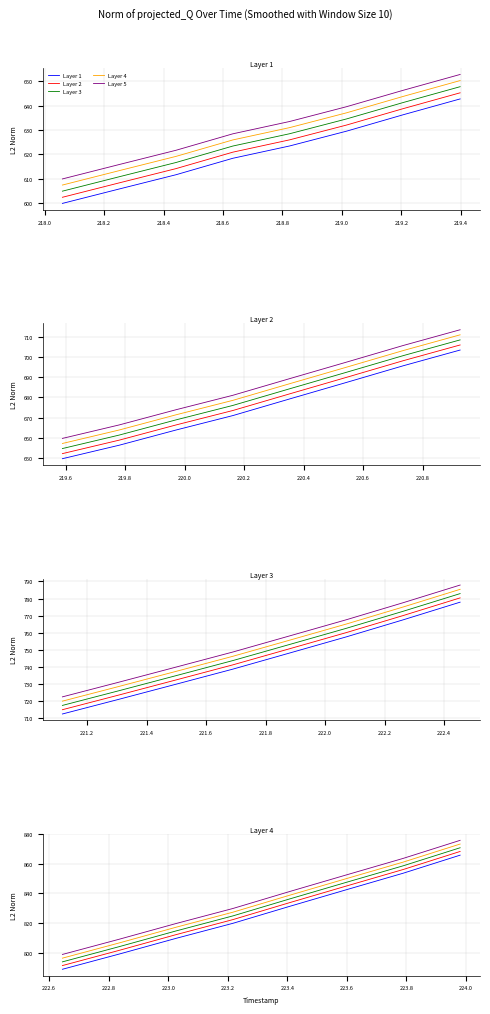

True or false: Intensity L3 and Intensity L1 cross at least once.

False